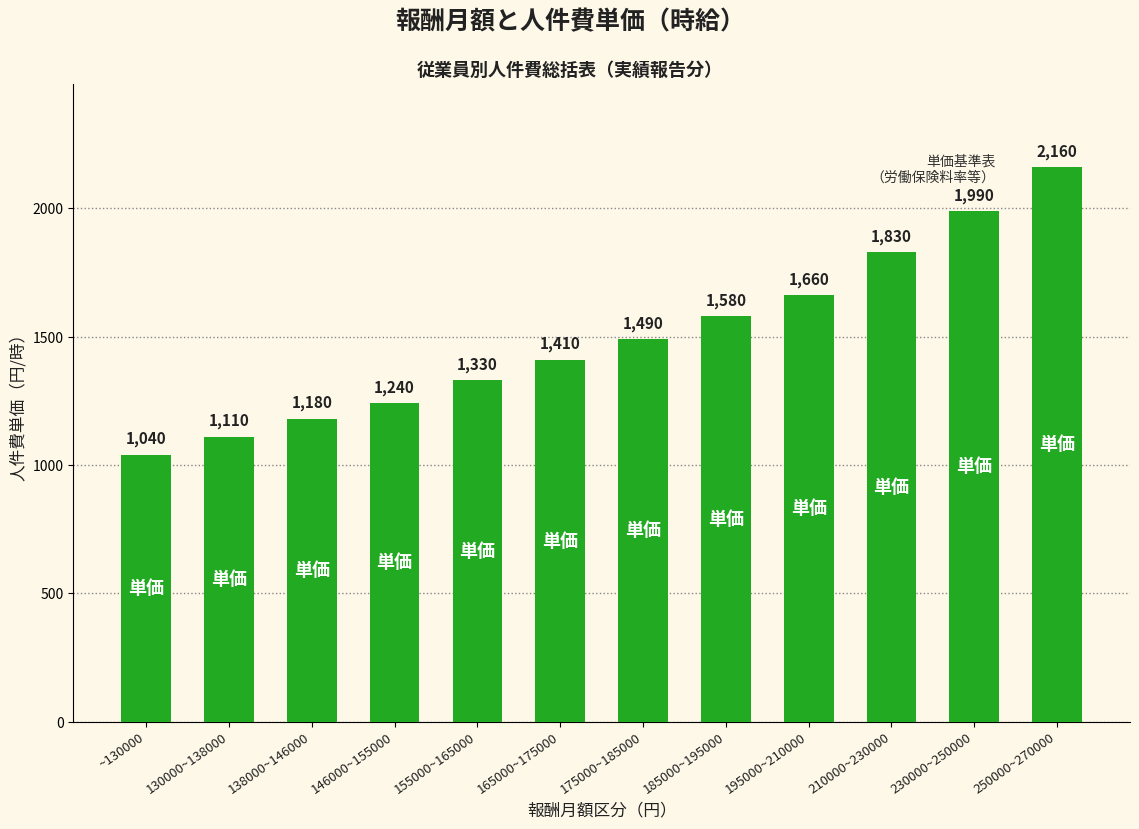

What is the average value?

1502